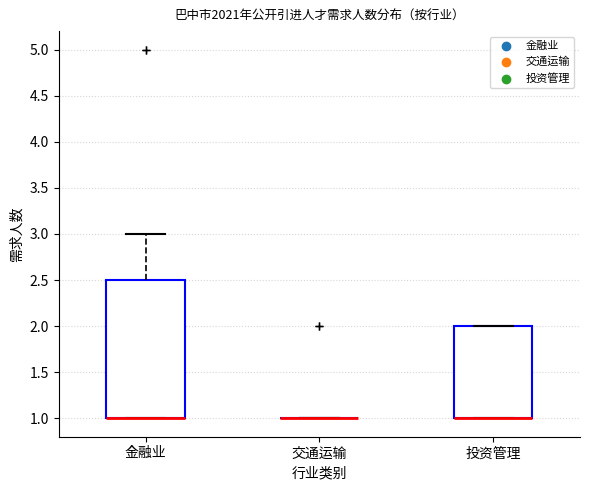

Reading left to right, transcribe this box plot: for each box, give where its median line is, the range the box spans, and where its two whiskers end, as read against the y-axis. The values are not printed on the chart, so give them approximately, as read against the axis.

金融业: median 1.0 (drawn on the box's lower edge), box 1.0 to 2.5, whiskers 1.0 to 3.0
交通运输: box collapsed to a line at 1.0, whiskers 1.0 to 1.0
投资管理: median 1.0 (drawn on the box's lower edge), box 1.0 to 2.0, whiskers 1.0 to 2.0